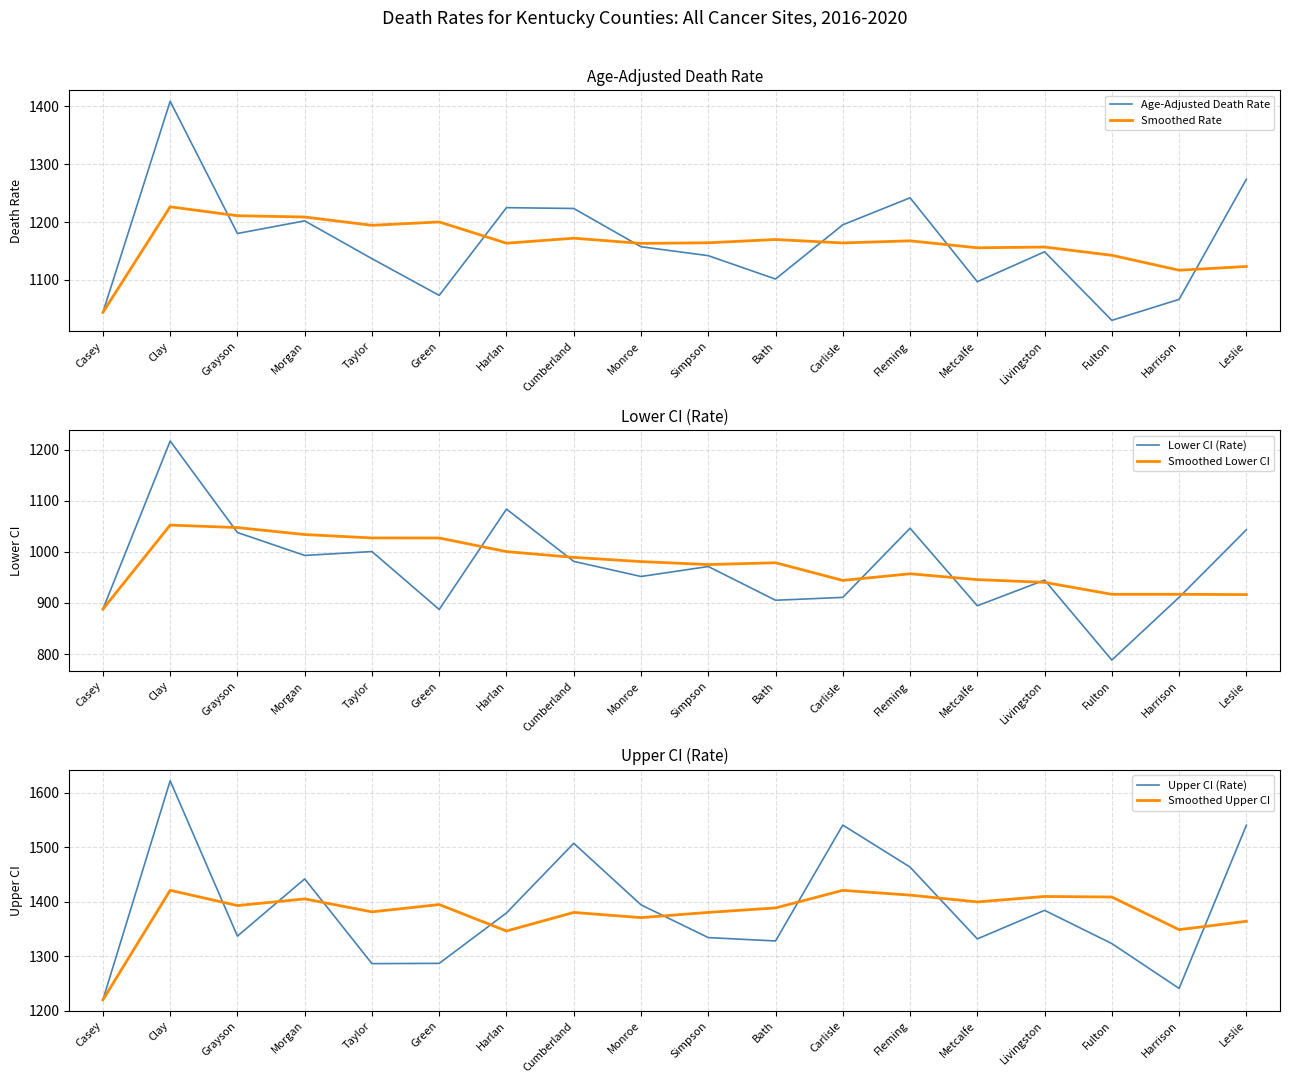

True or false: Smoothed Upper CI and Age-Adjusted Death Rate intersect in this chart.

False